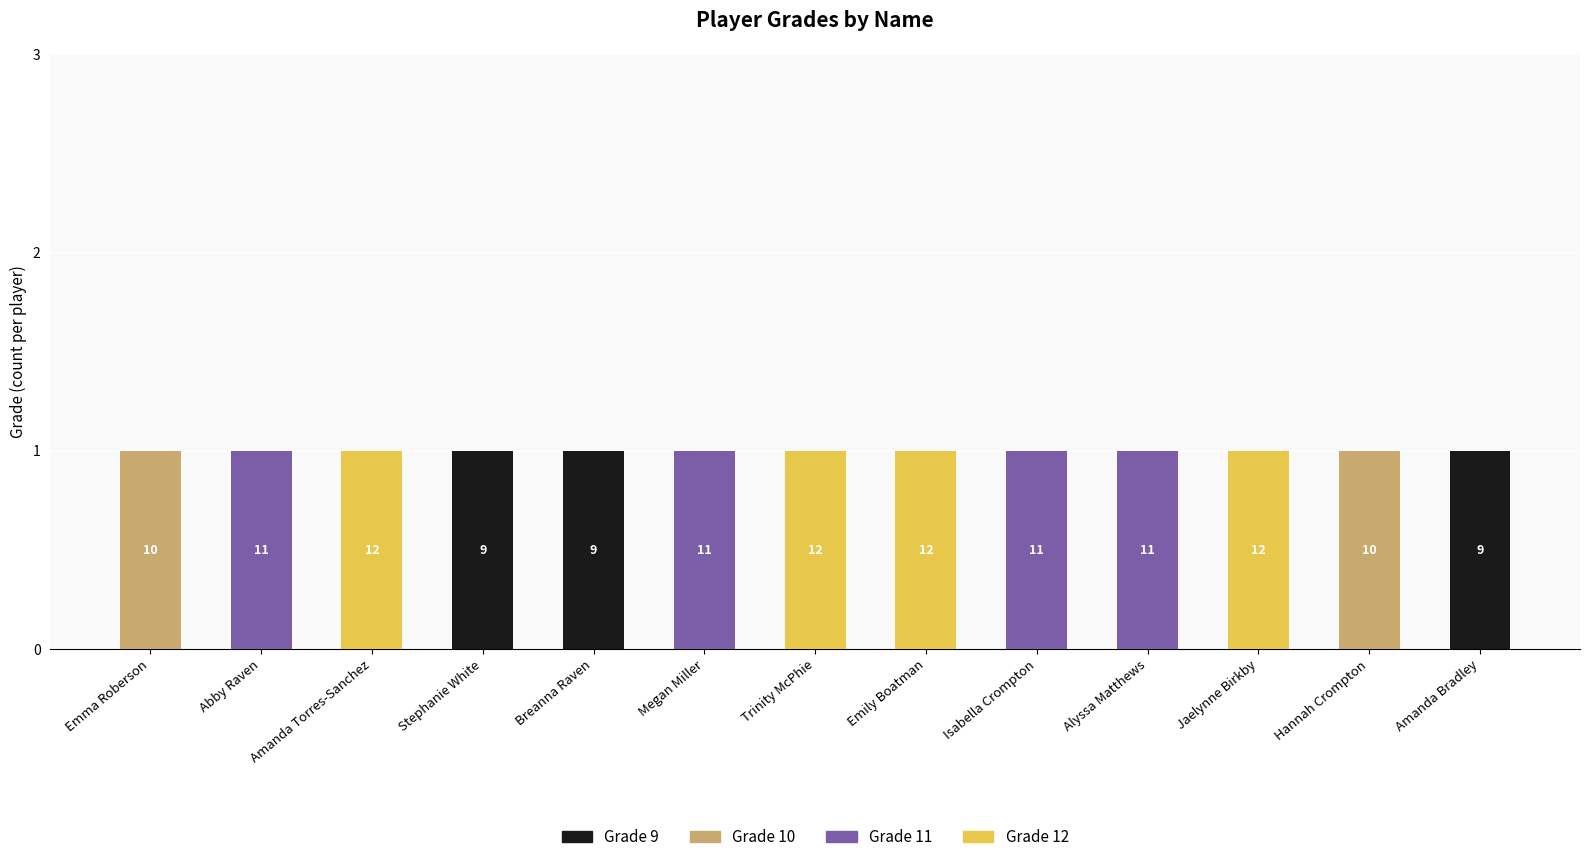

Is it true that Grade 9 equals 0 at Megan Miller?

True